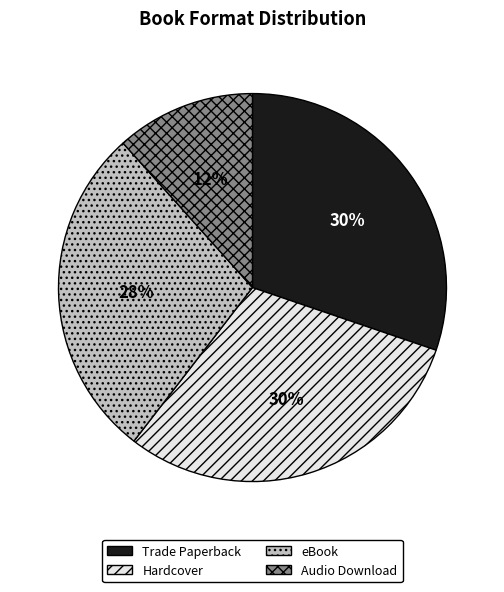

Do Audio Download and Hardcover together represent more than half of the pie?

No